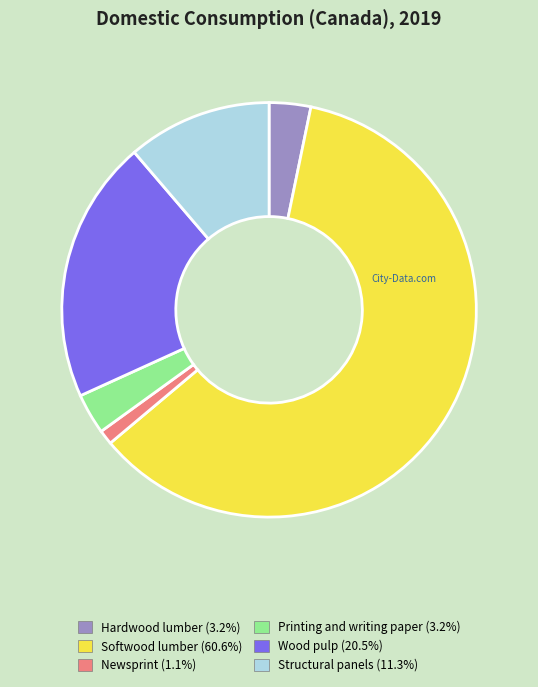

Combined, do Structural panels (11.3%) and Printing and writing paper (3.2%) account for over 50%?

No